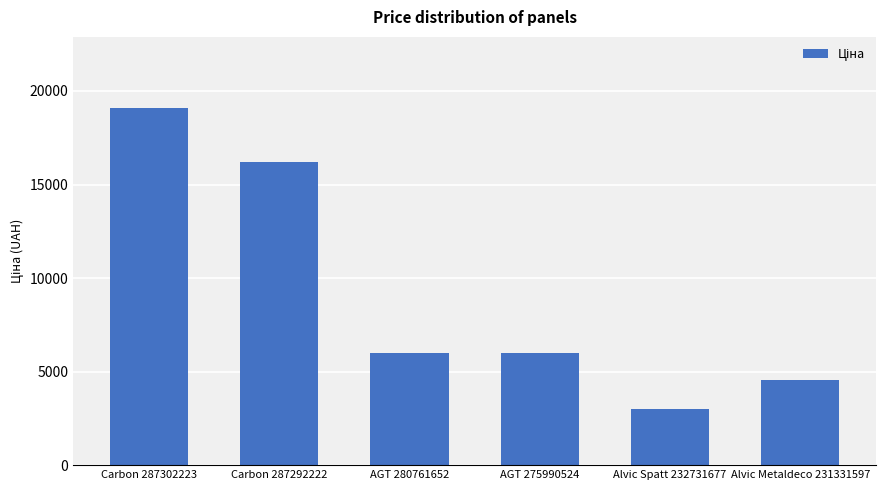

Count the number of values greater than 5996.

4